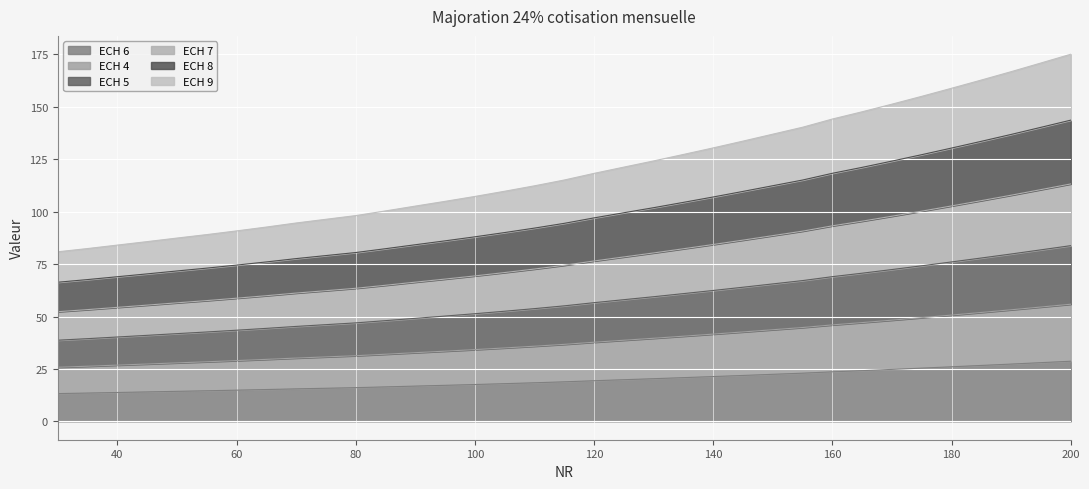

What are all the series names shown in the legend?

ECH 6, ECH 4, ECH 5, ECH 7, ECH 8, ECH 9